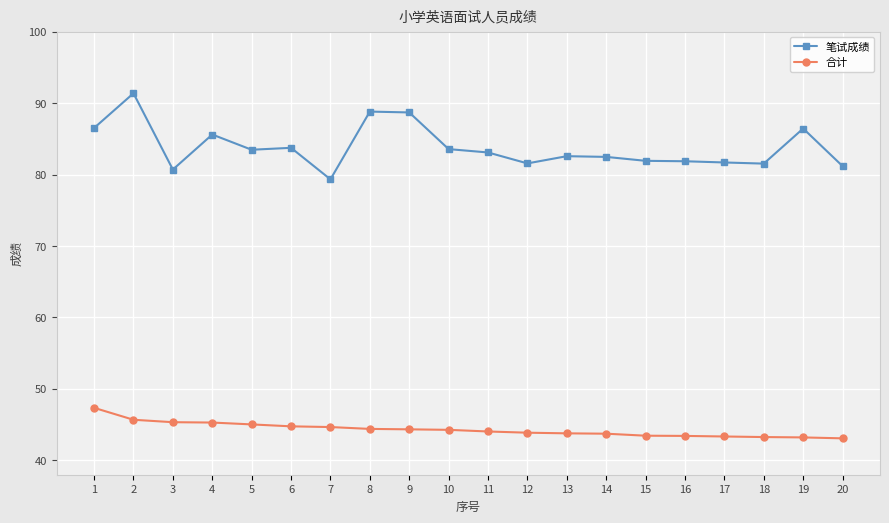

At which category does the chart reach its peak across all series?

2